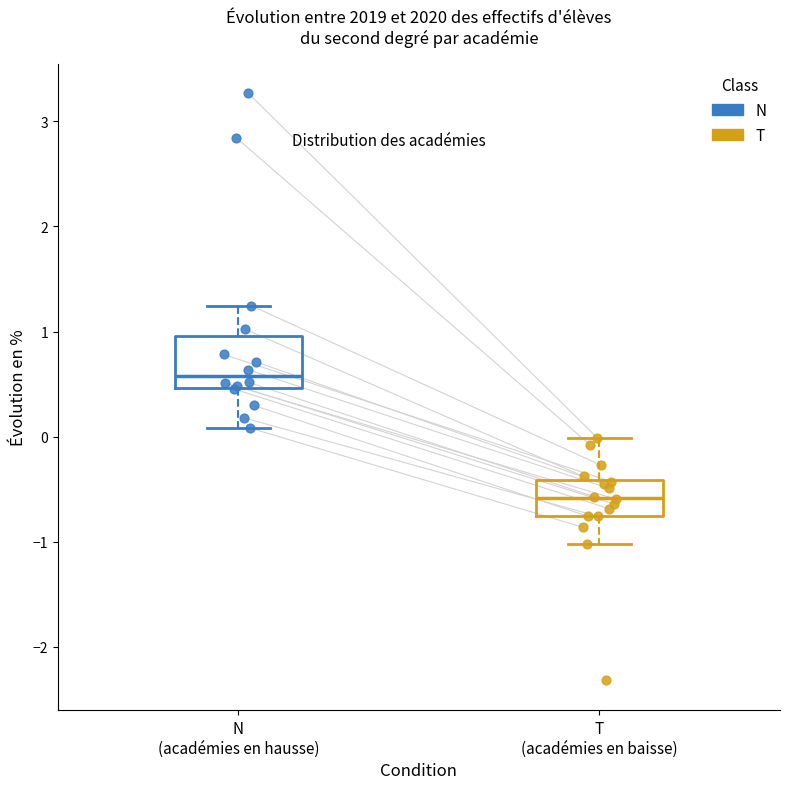

Where does the median line of the box for N (académies en hausse) sit on the y-axis? The values are not printed on the chart, so give them approximately, as read against the axis.

0.6